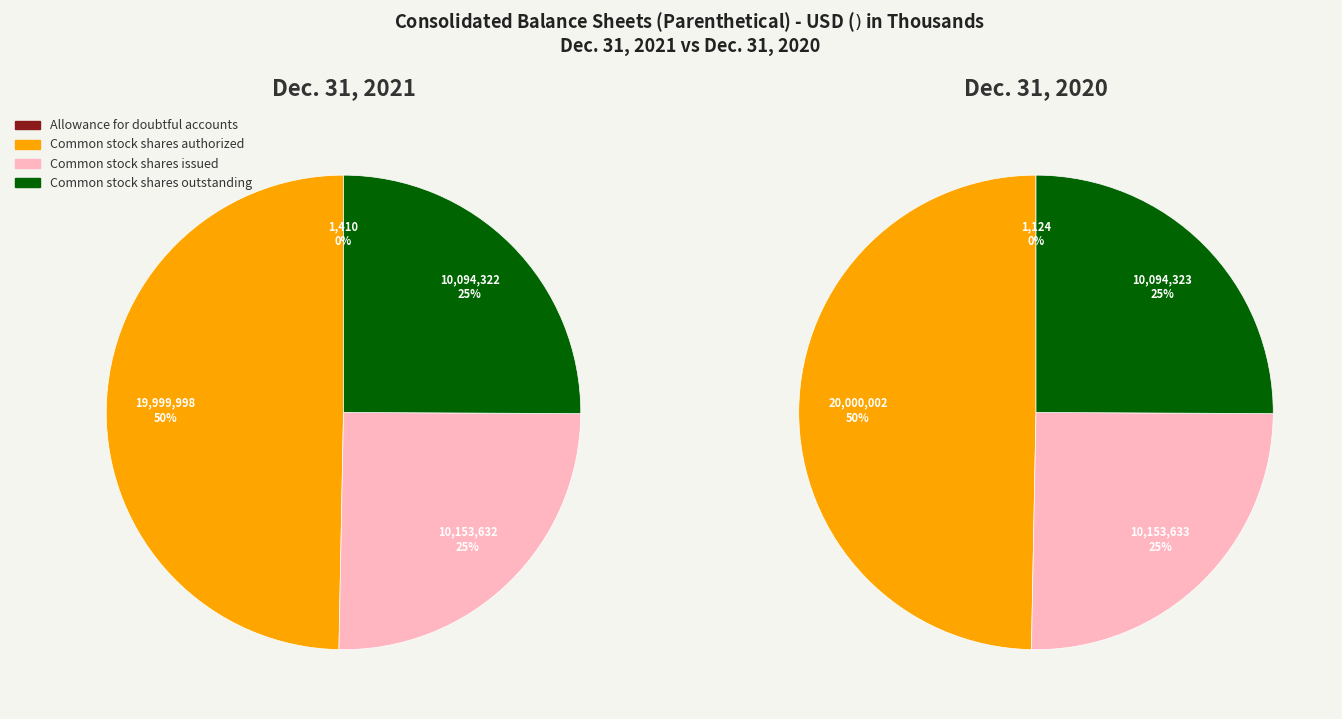

True or false: Common stock shares outstanding accounts for 25% of the total.

True